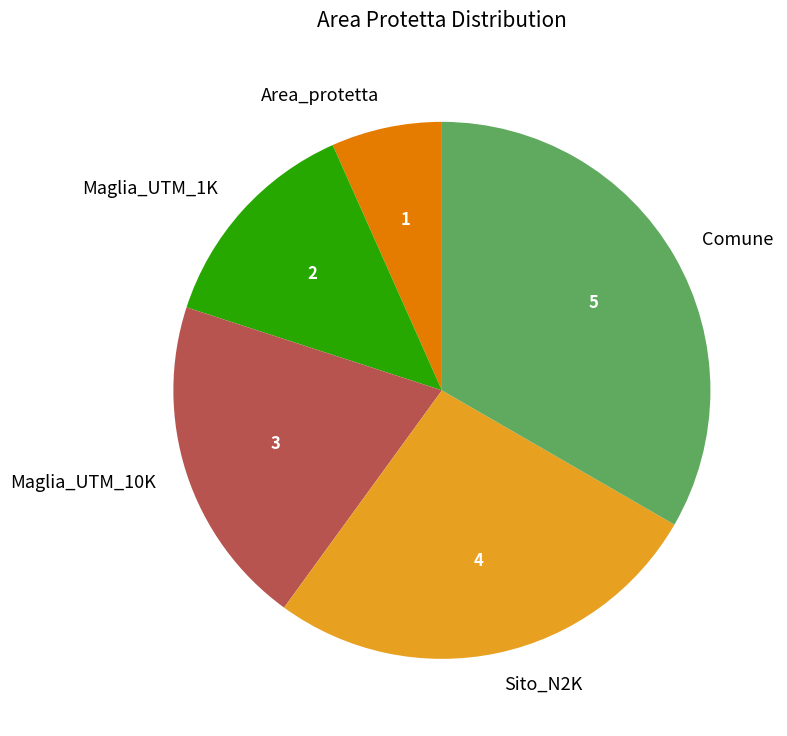

How many slices are in this pie chart?

5